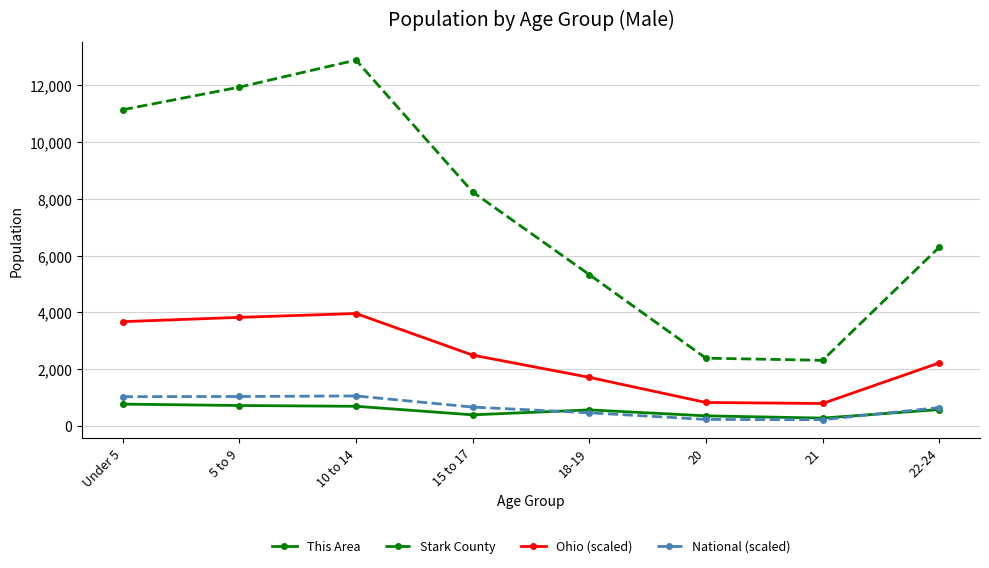

Does the chart display data point markers on the line(s)?

Yes